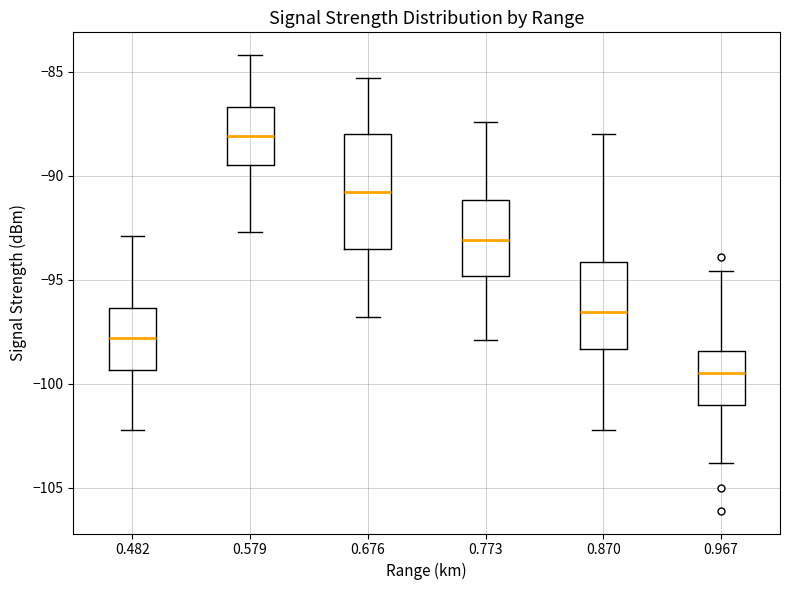

Which box is the tallest, from its lower edge to its upper edge?

0.676